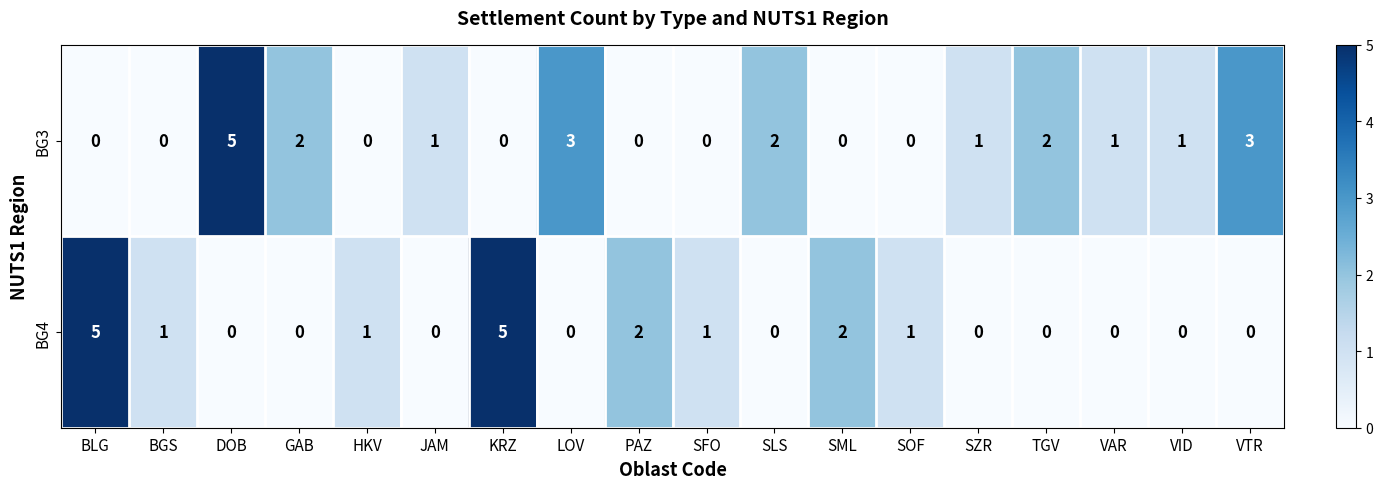

How many BG4 values are between 0 and 1?

14